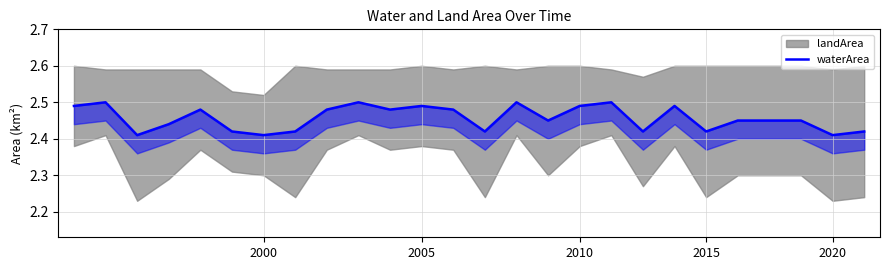

The chart shows a value of 2.5 at 22. True or false?

True